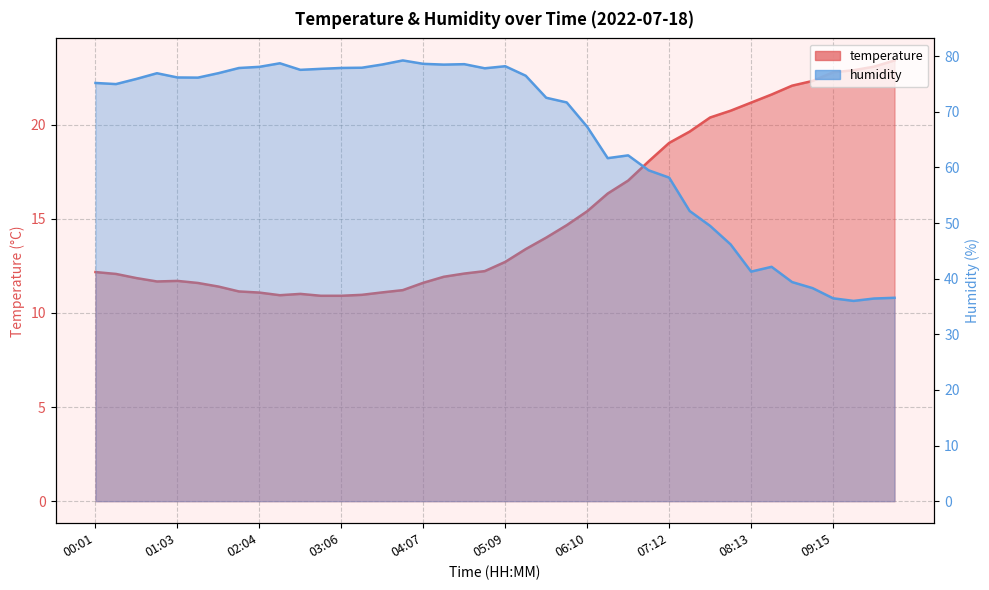

True or false: temperature has more than 0 points higher than both neighbors.

True